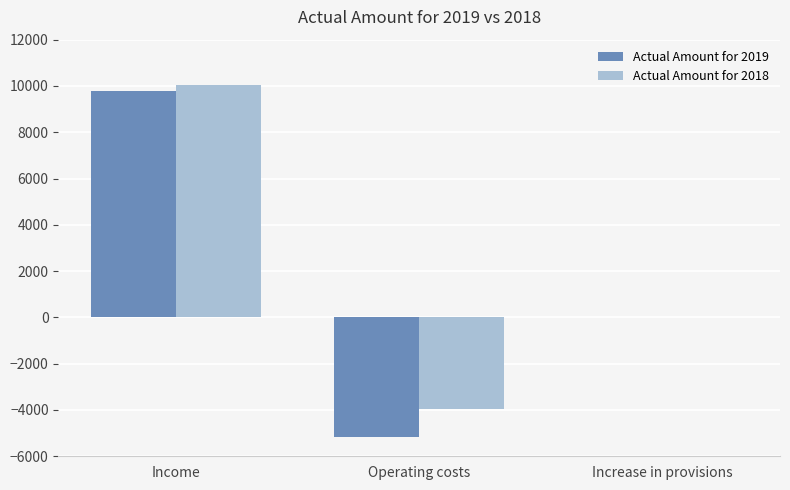

The Actual Amount for 2018 series shows -3972 at Operating costs. True or false?

True